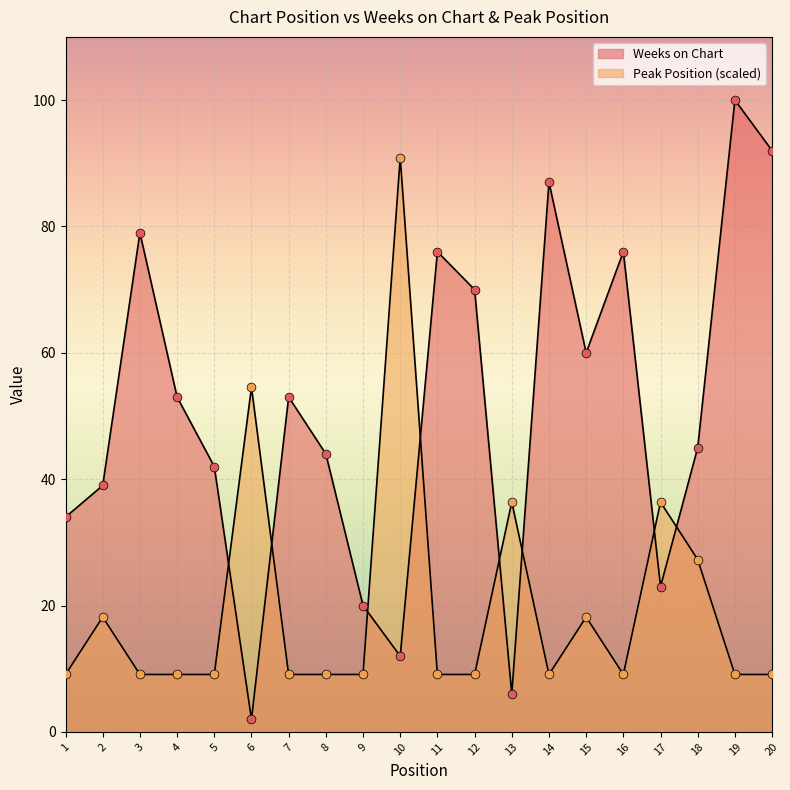

Is the value of Weeks on Chart at 16 greater than the value of Peak Position at 10?

No